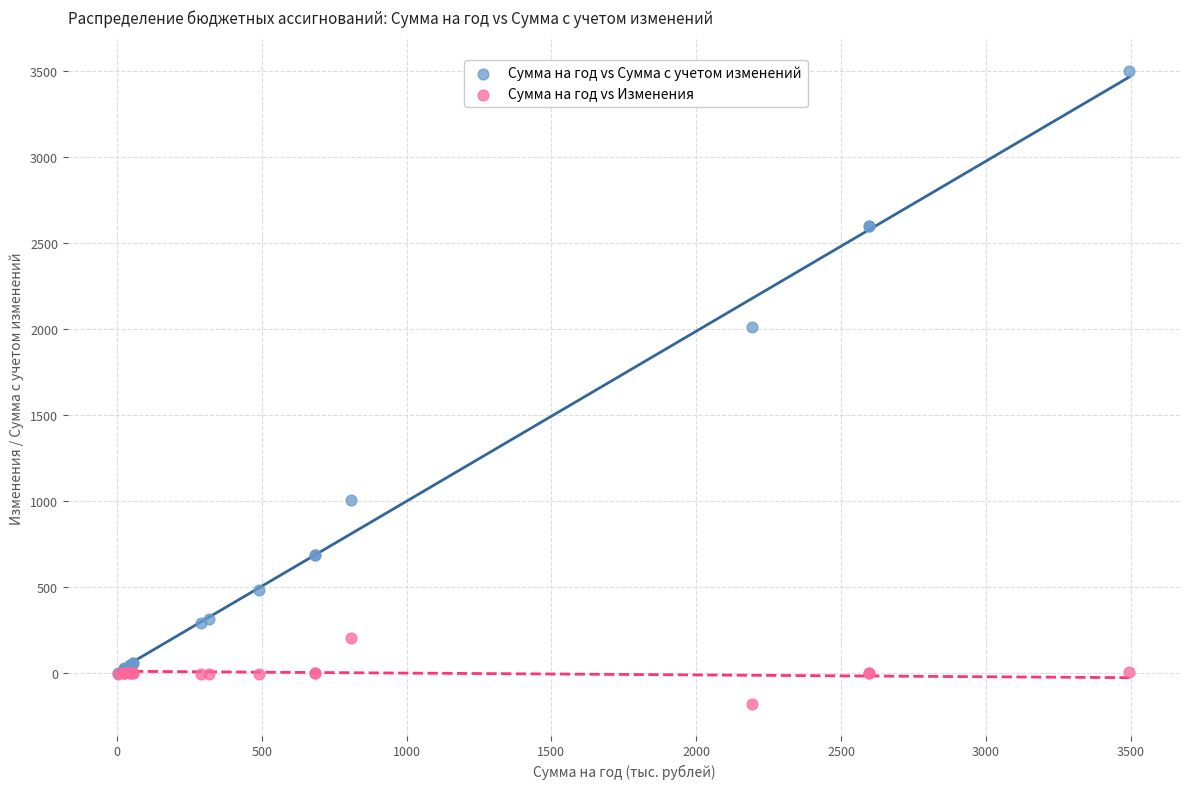

In the Сумма на год vs Сумма с учетом изменений series, what Y value is closest to 1750?

2012.1